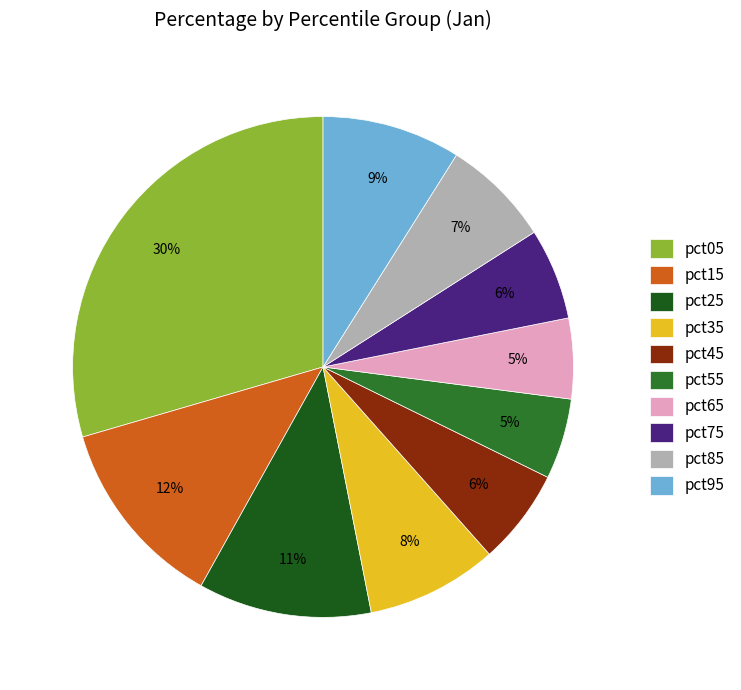

To the nearest percent, what is the difference between the pct55 and pct15 slice percentages?

7%